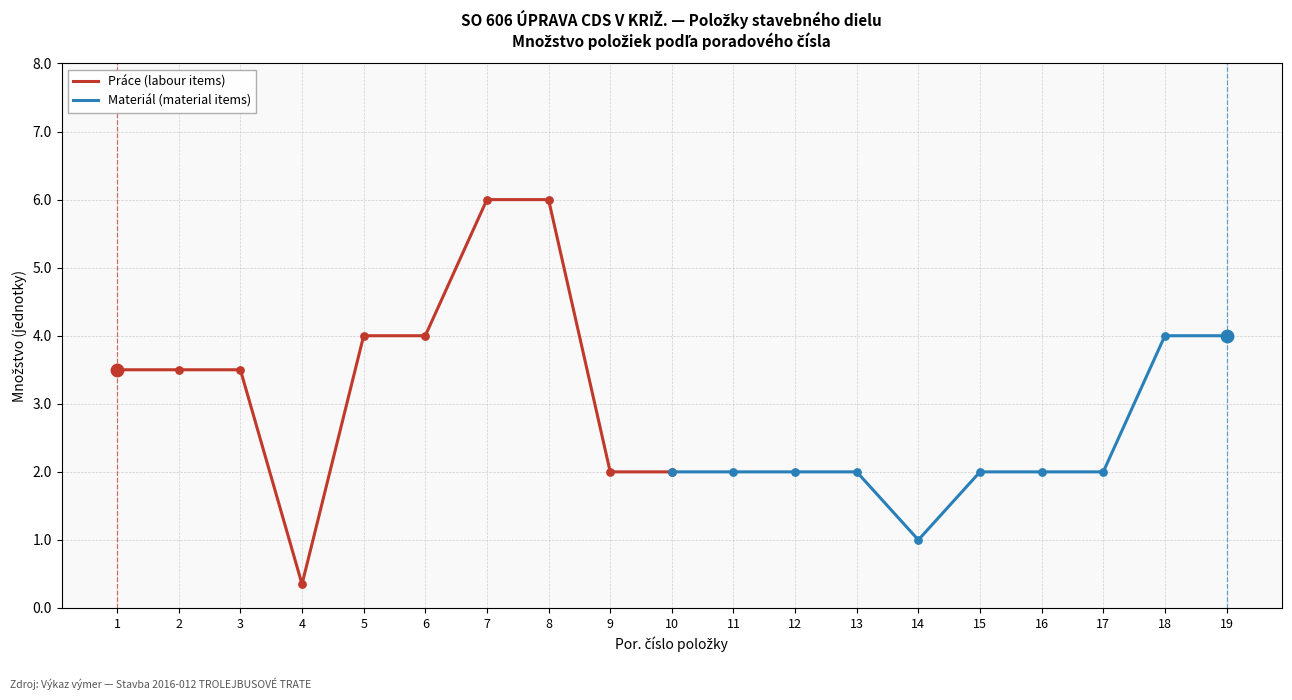

The Práce (labour items) series shows 6.0 at 7. True or false?

True